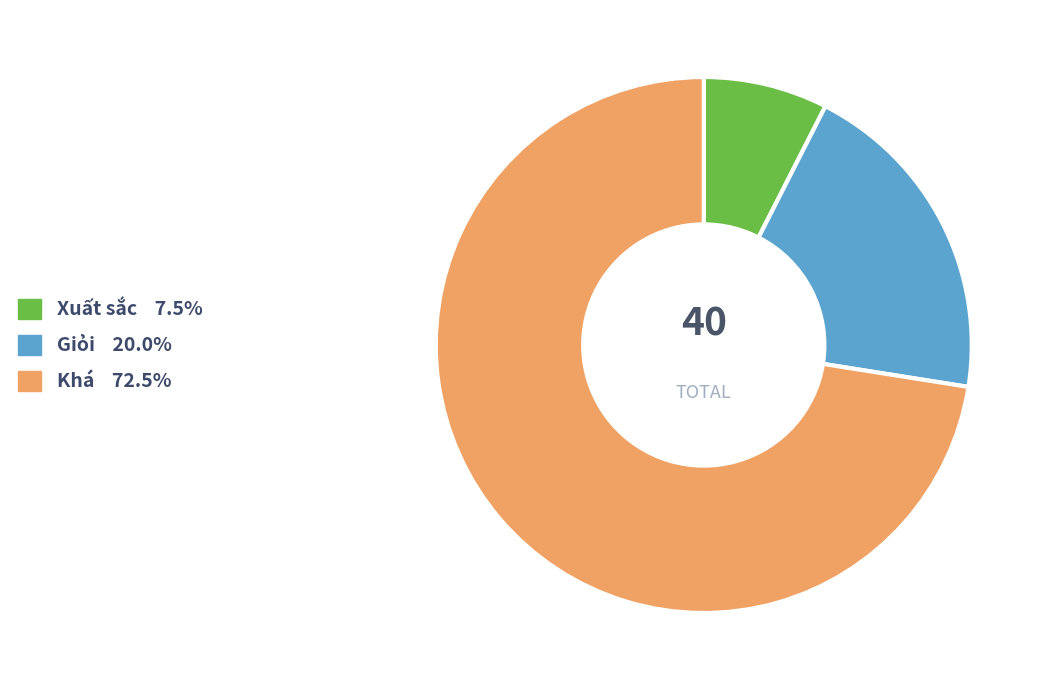

True or false: Giỏi accounts for 20% of the total.

True